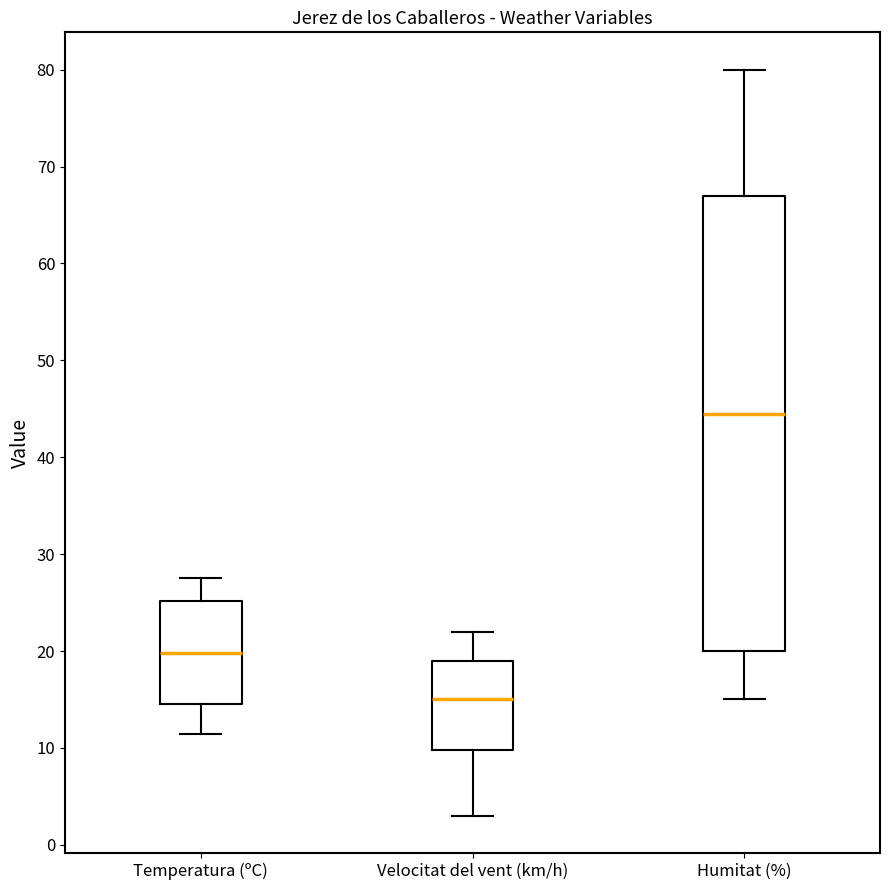

Comparing the boxes themselves (not the whiskers), which one is the tallest?

Humitat (%)